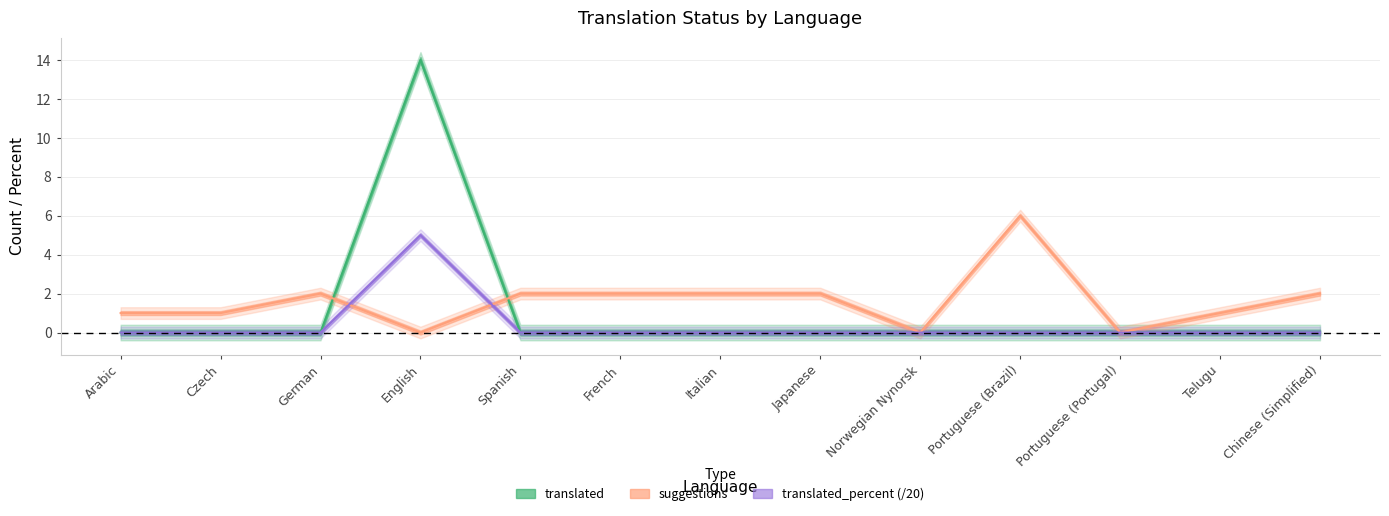

The translated_percent series shows 0 at French. True or false?

True